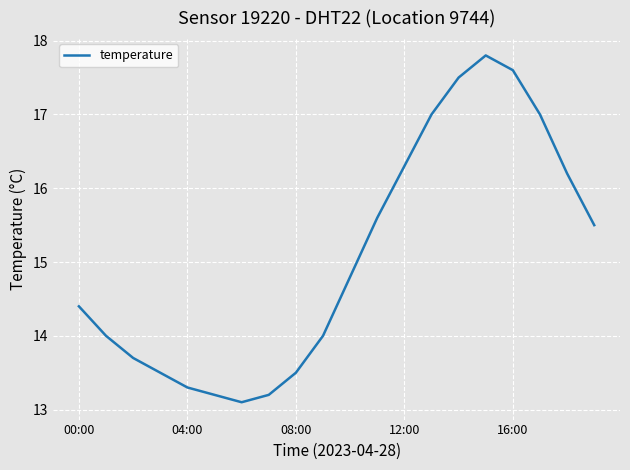

What is the minimum value shown in the chart?

13.1